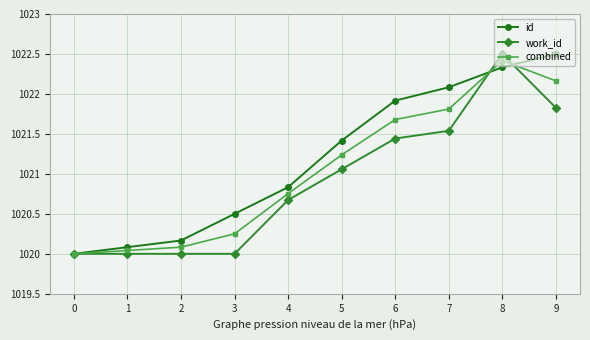

Rank the series at 2 from lowest to highest value.

work_id, combined, id